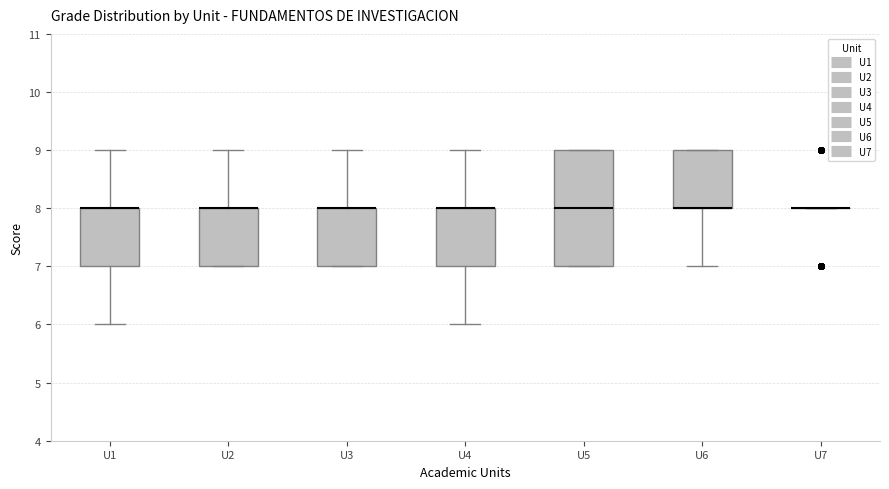

Reading left to right, transcribe this box plot: for each box, give where its median line is, the range the box spans, and where its two whiskers end, as read against the y-axis. The values are not printed on the chart, so give them approximately, as read against the axis.

U1: median 8 (drawn on the box's upper edge), box 7 to 8, whiskers 6 to 9
U2: median 8 (drawn on the box's upper edge), box 7 to 8, whiskers 7 to 9
U3: median 8 (drawn on the box's upper edge), box 7 to 8, whiskers 7 to 9
U4: median 8 (drawn on the box's upper edge), box 7 to 8, whiskers 6 to 9
U5: median 8, box 7 to 9, whiskers 7 to 9
U6: median 8 (drawn on the box's lower edge), box 8 to 9, whiskers 7 to 9
U7: box collapsed to a line at 8, whiskers 8 to 8